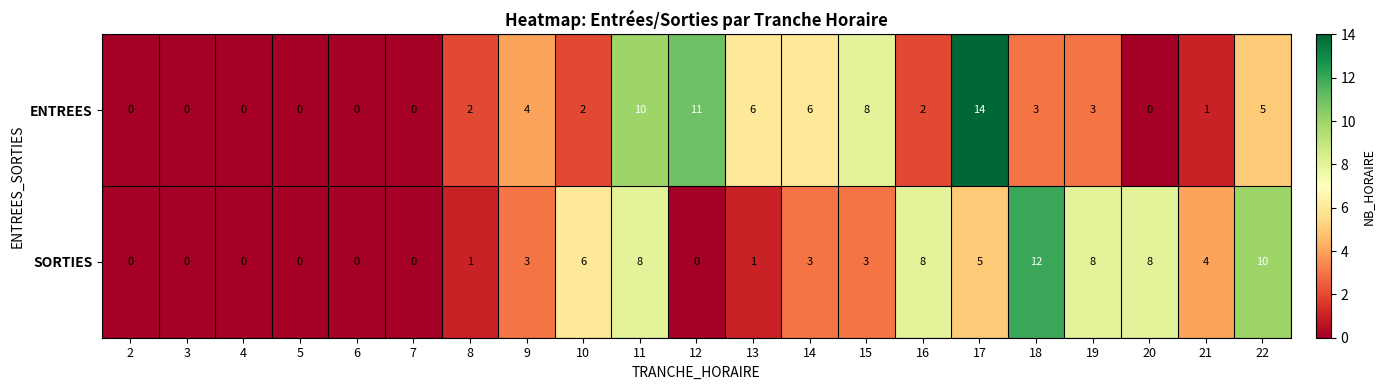

List the series in order of their peak value, highest first.

ENTREES, SORTIES